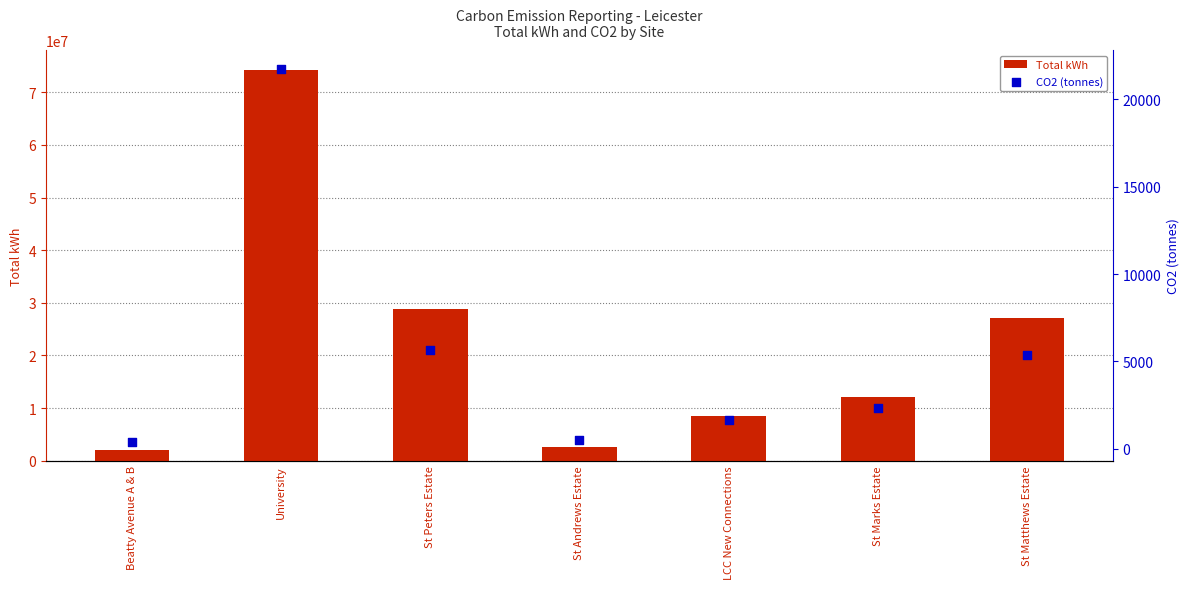

Which series contains the highest Y value?

Total kWh